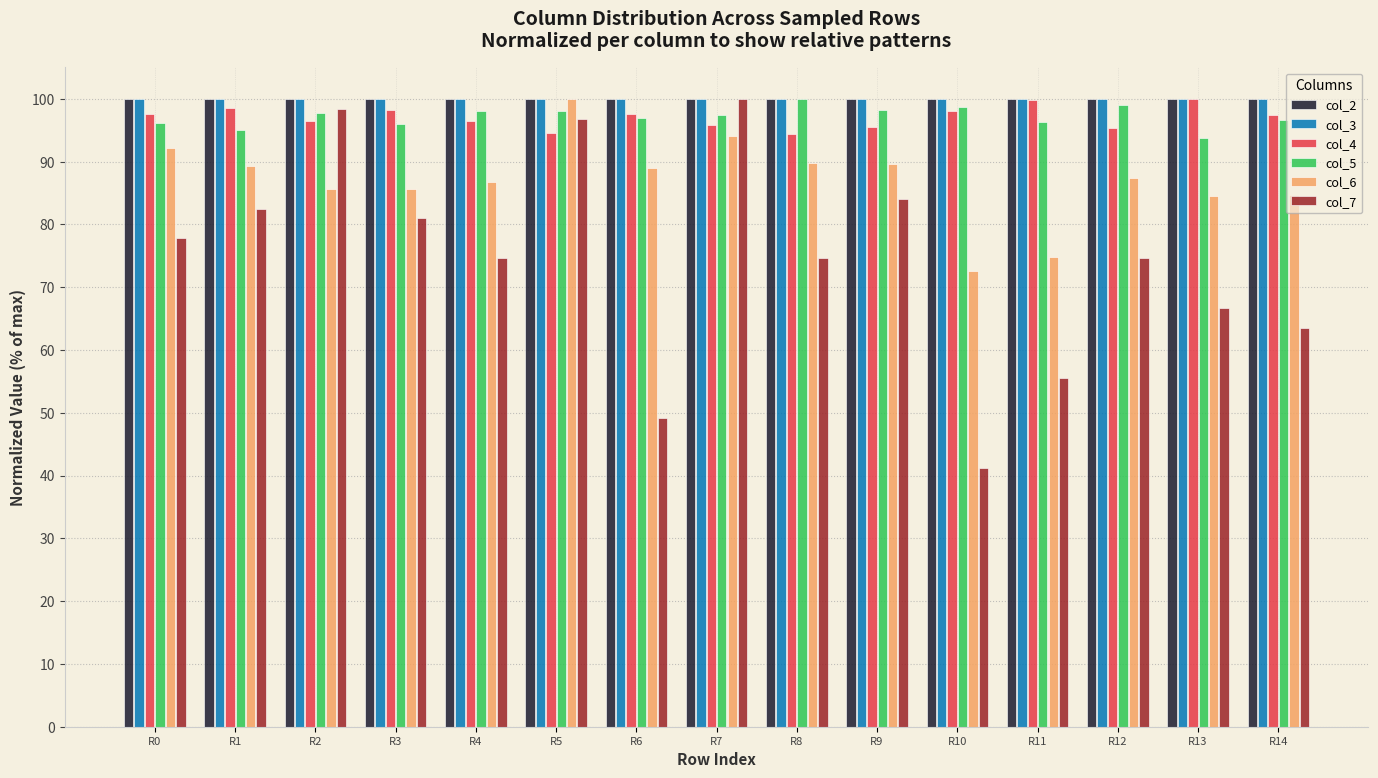

How many bars are there in each group?

6